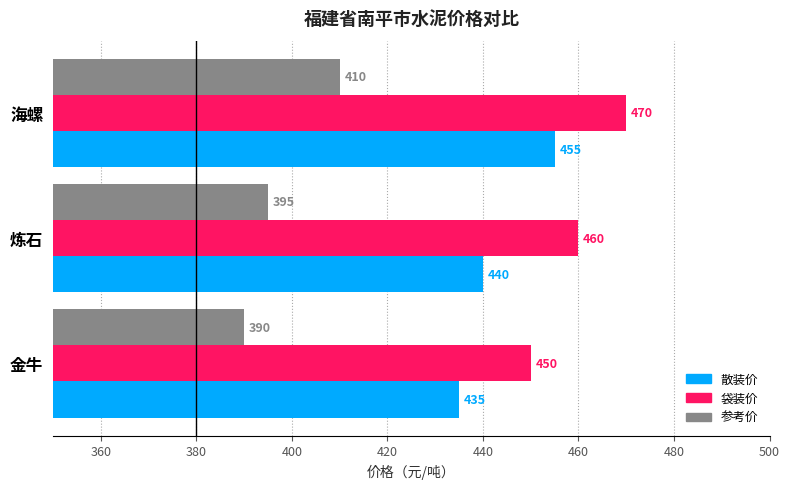

List the series in order of their peak value, highest first.

袋装价, 散装价, 参考价